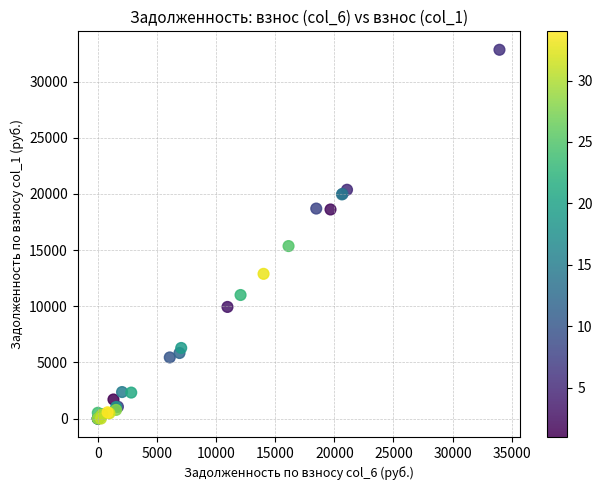

What Y value in the scatter plot is closest to 16417?

15359.5